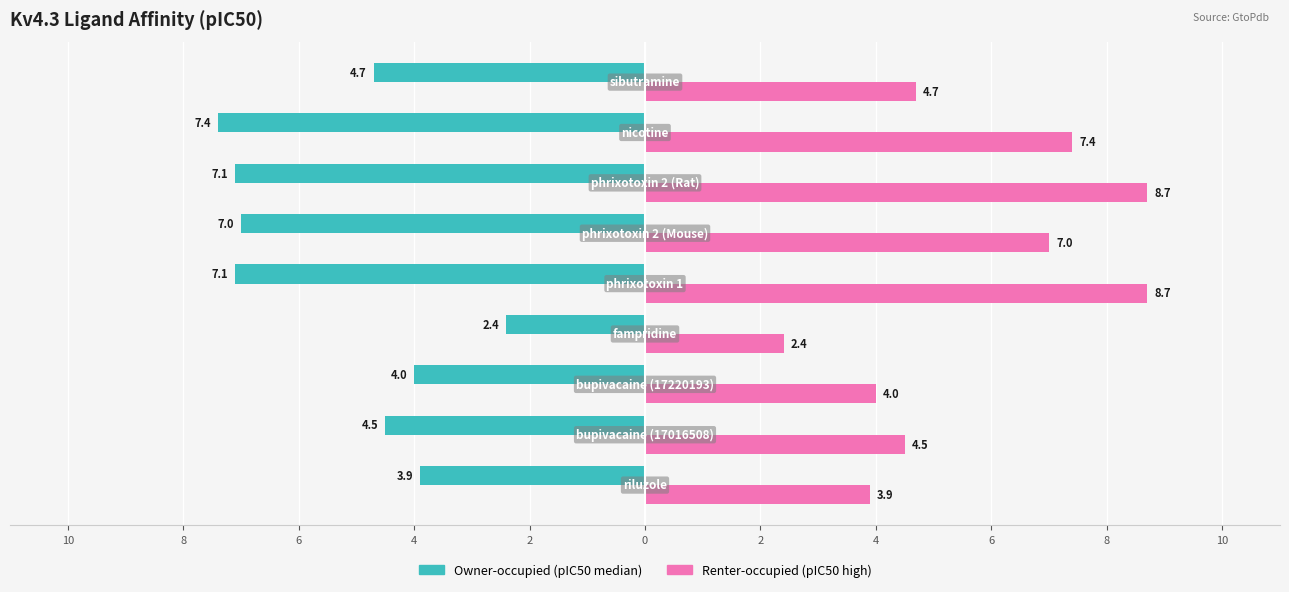

Are the bars grouped side by side (vs. stacked)?

Yes